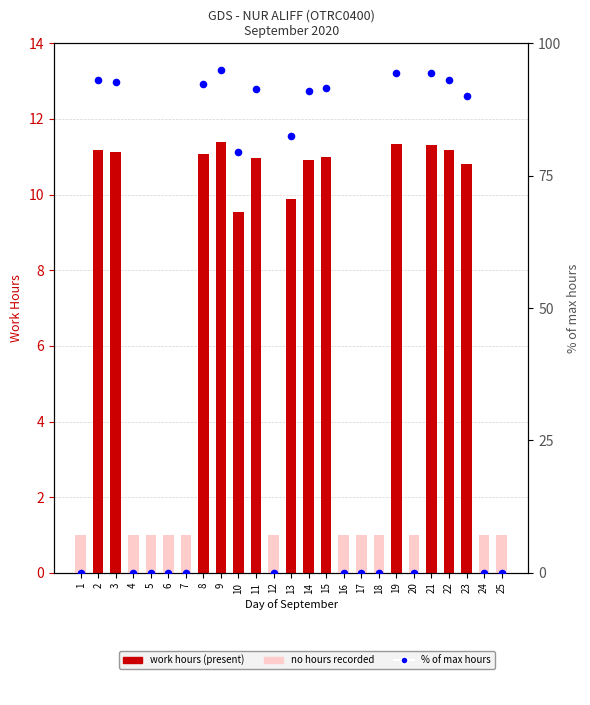

Which series reaches the maximum Y coordinate?

% of max hours